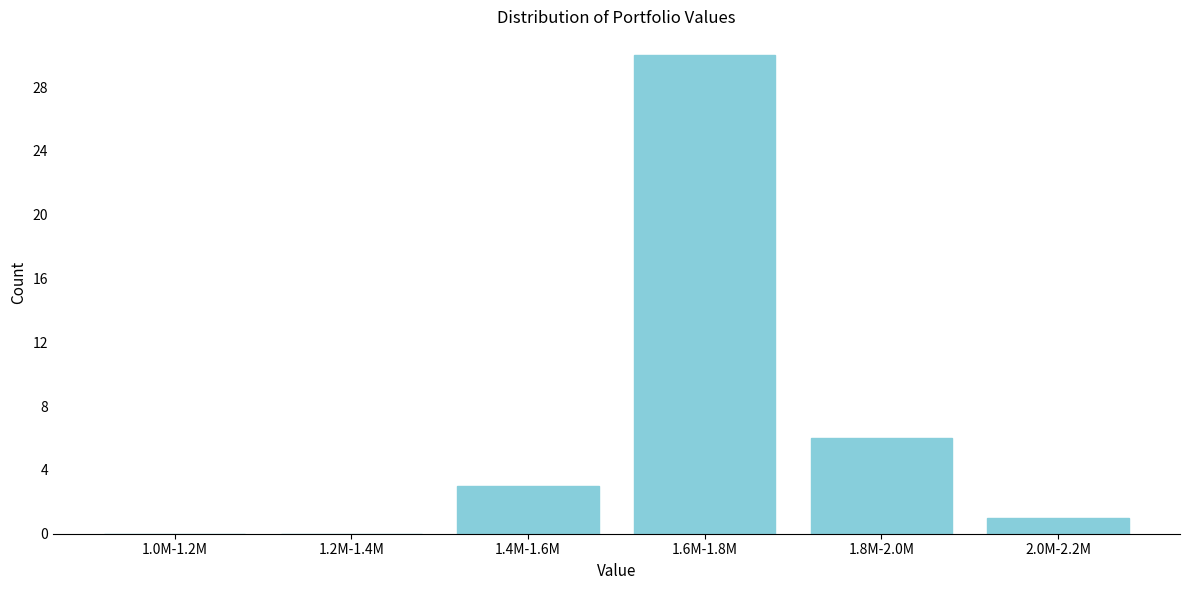

Reading left to right, what are all the values shown in this chart?

1.0M-1.2M=0	1.2M-1.4M=0	1.4M-1.6M=3	1.6M-1.8M=30	1.8M-2.0M=6	2.0M-2.2M=1